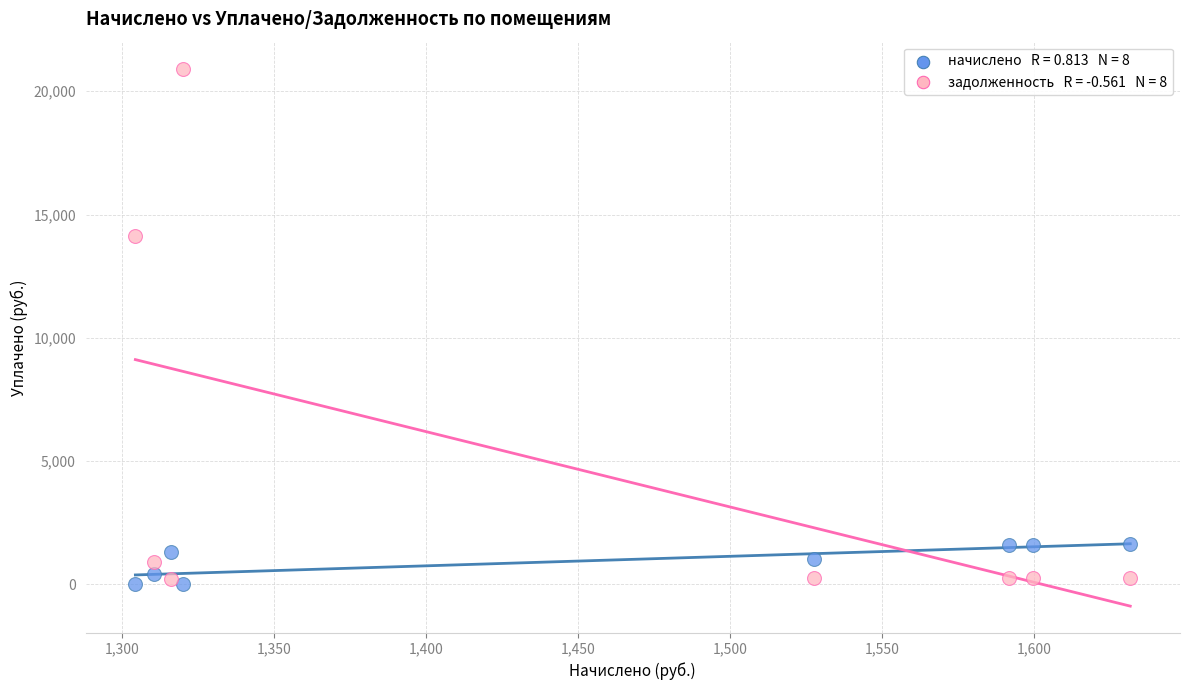

Across all data points, what is the range of X values (max minus min)?

327.3